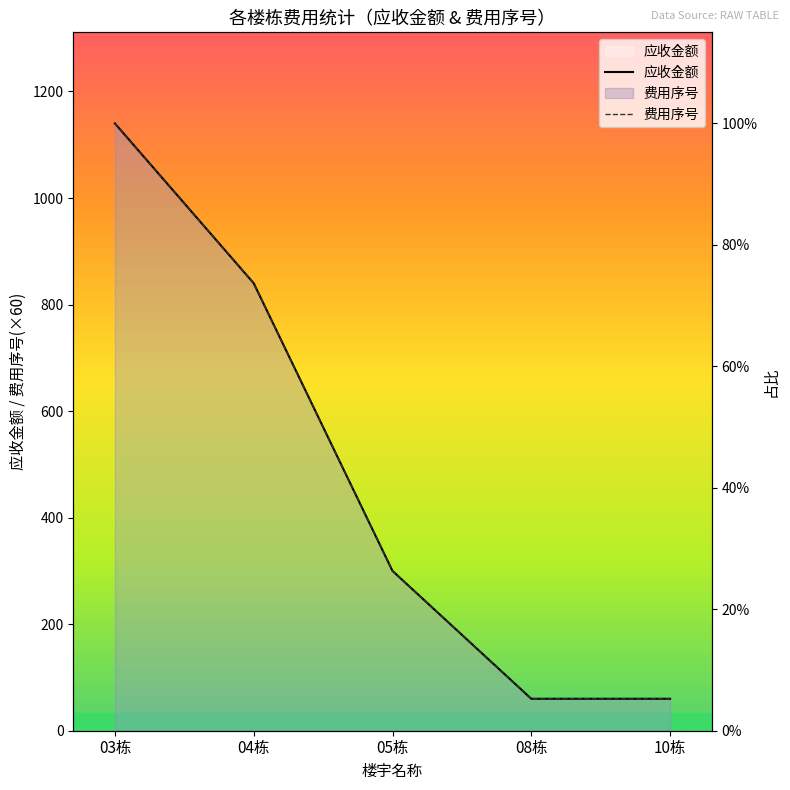

Rank the series by their maximum value, from highest to lowest.

应收金额, 费用序号